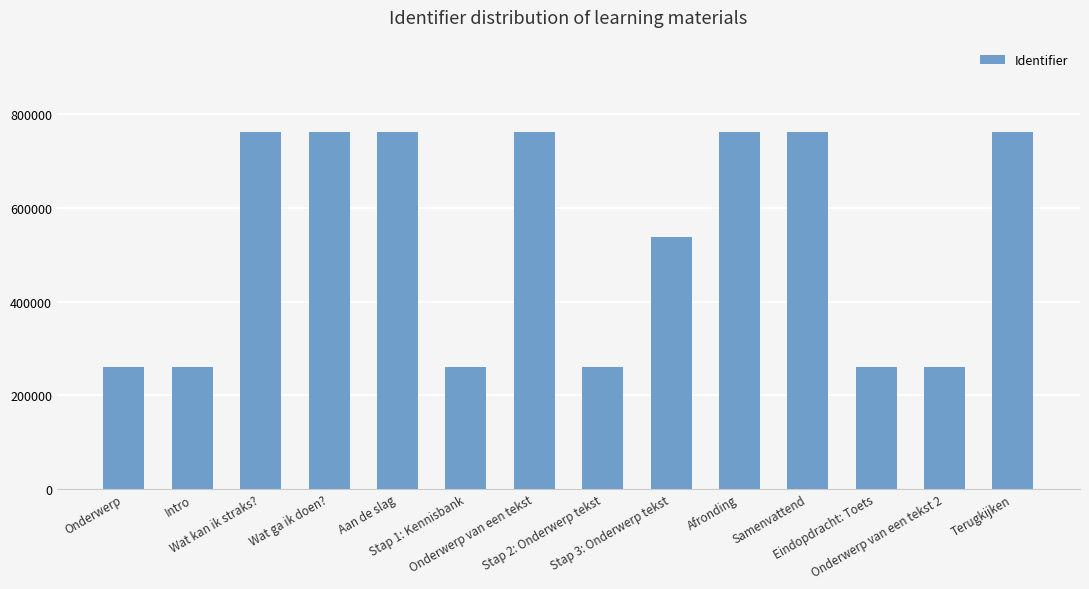

What is the value of the 6th bar from the left?

260272